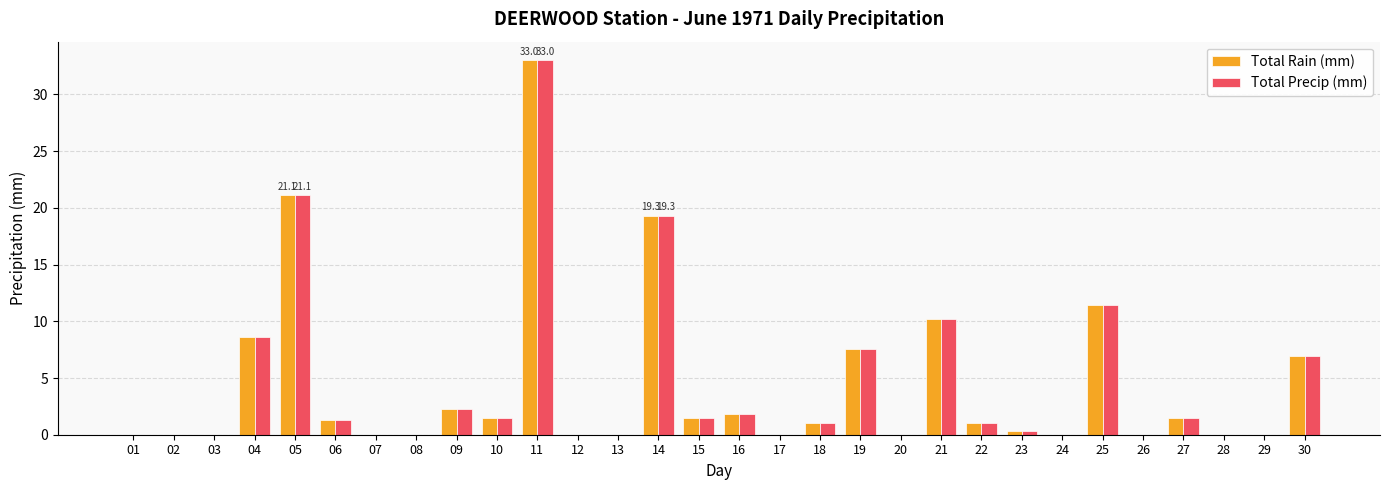

At which category is the sum across all series the highest?

11